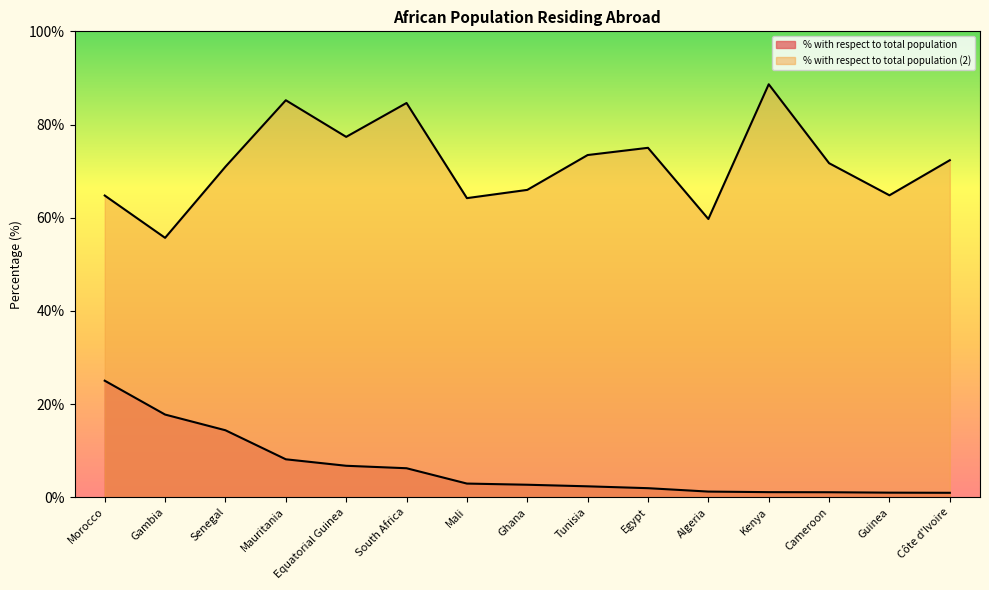

Which series has the largest total across all categories?

% with respect to total population (2)